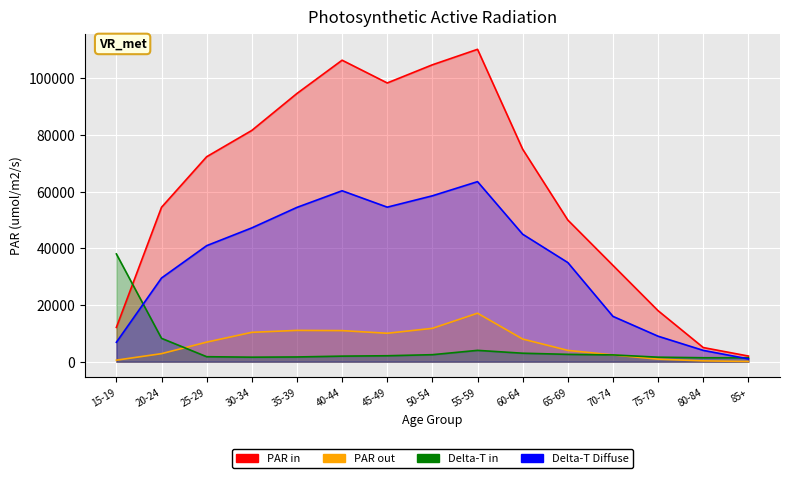

Reading left to right, transcribe all the data shown in this chart.

PAR in: 15-19=12117	20-24=54513	25-29=72355	30-34=81641	35-39=94685	40-44=106424	45-49=98393	50-54=104804	55-59=110269	60-64=75000	65-69=50000	70-74=34000	75-79=18000	80-84=5000	85+=2000
PAR out: 15-19=550	20-24=2843	25-29=6914	30-34=10372	35-39=11060	40-44=10980	45-49=10045	50-54=11782	55-59=17121	60-64=8000	65-69=4000	70-74=2400	75-79=900	80-84=300	85+=80
Delta-T in: 15-19=38042	20-24=8253	25-29=1768	30-34=1597	35-39=1677	40-44=1971	45-49=2107	50-54=2481	55-59=4007	60-64=3000	65-69=2600	70-74=2400	75-79=1600	80-84=1400	85+=1400
Delta-T Diffuse: 15-19=6861	20-24=29550	25-29=40964	30-34=47239	35-39=54475	40-44=60344	45-49=54556	50-54=58562	55-59=63563	60-64=45000	65-69=35000	70-74=16000	75-79=9000	80-84=4000	85+=1000